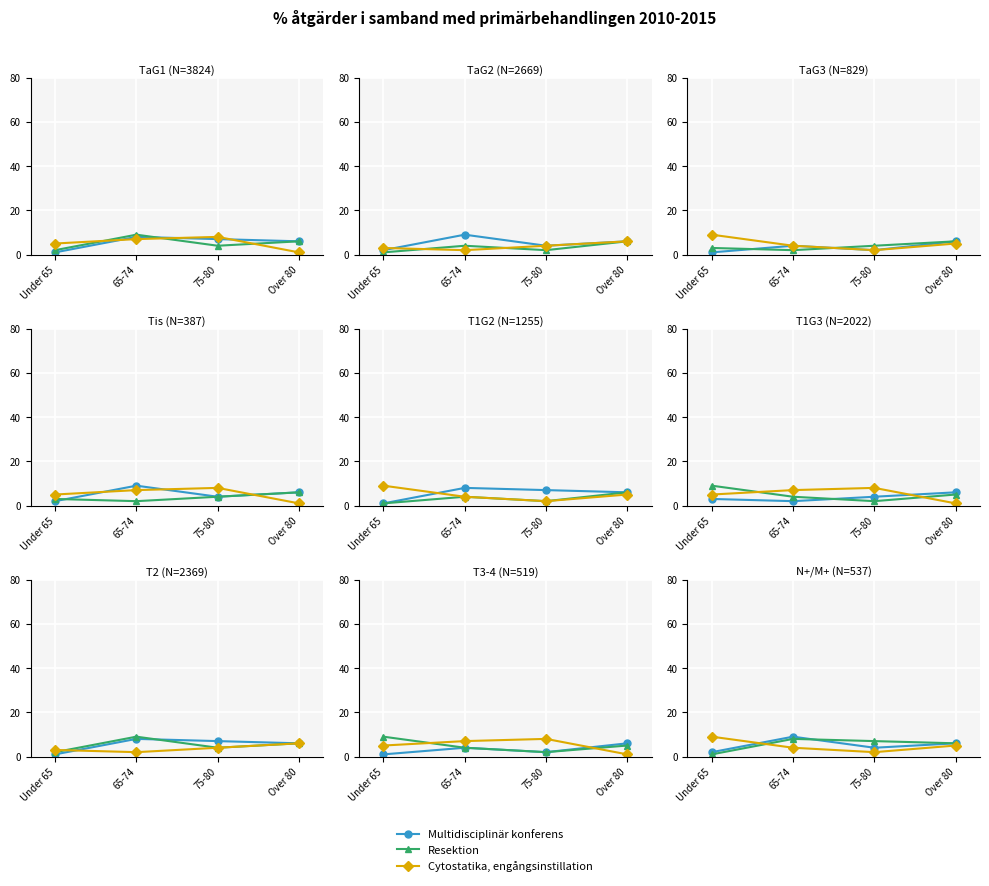

Between Over 80 and 65-74, which is larger?

65-74